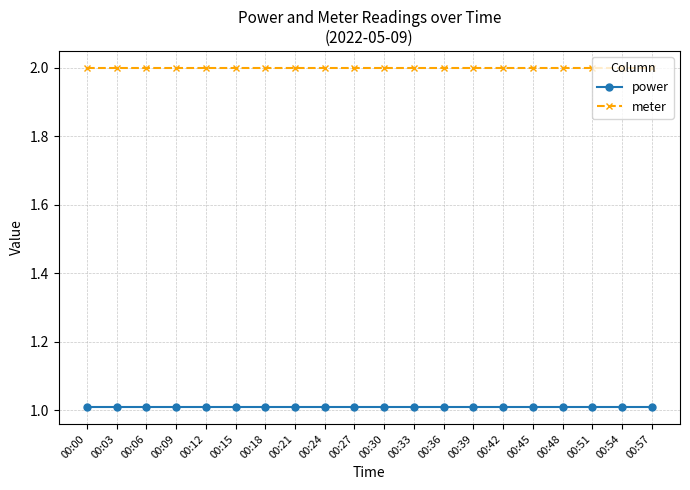

Is this an area chart (filled region under the line)?

No